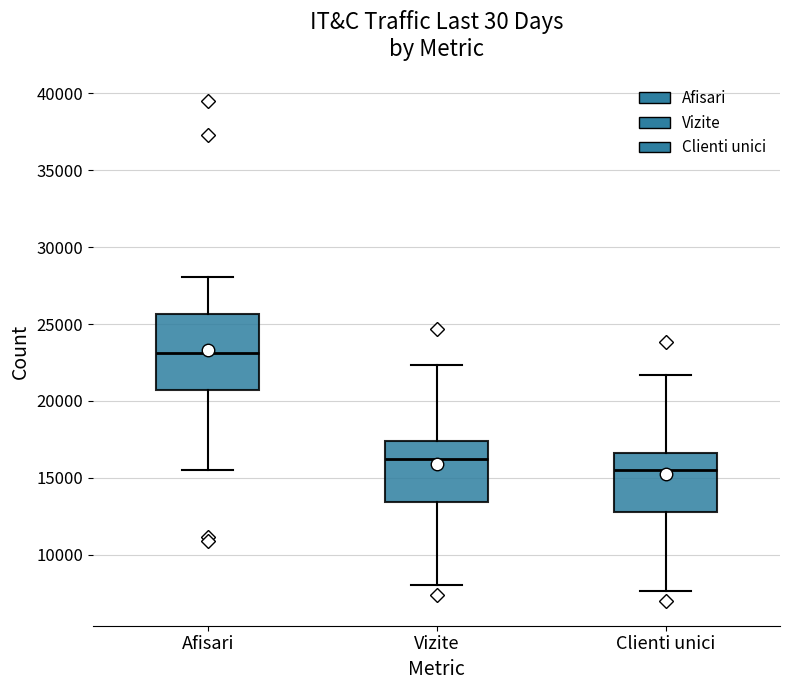

Which box's median line is the highest?

Afisari